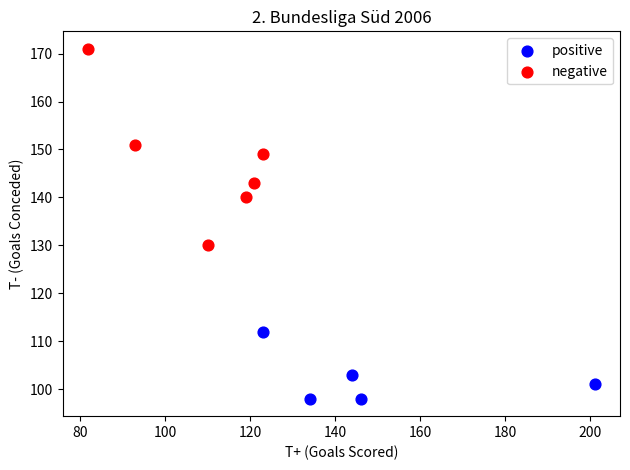

What are all the series names shown in the legend?

positive, negative